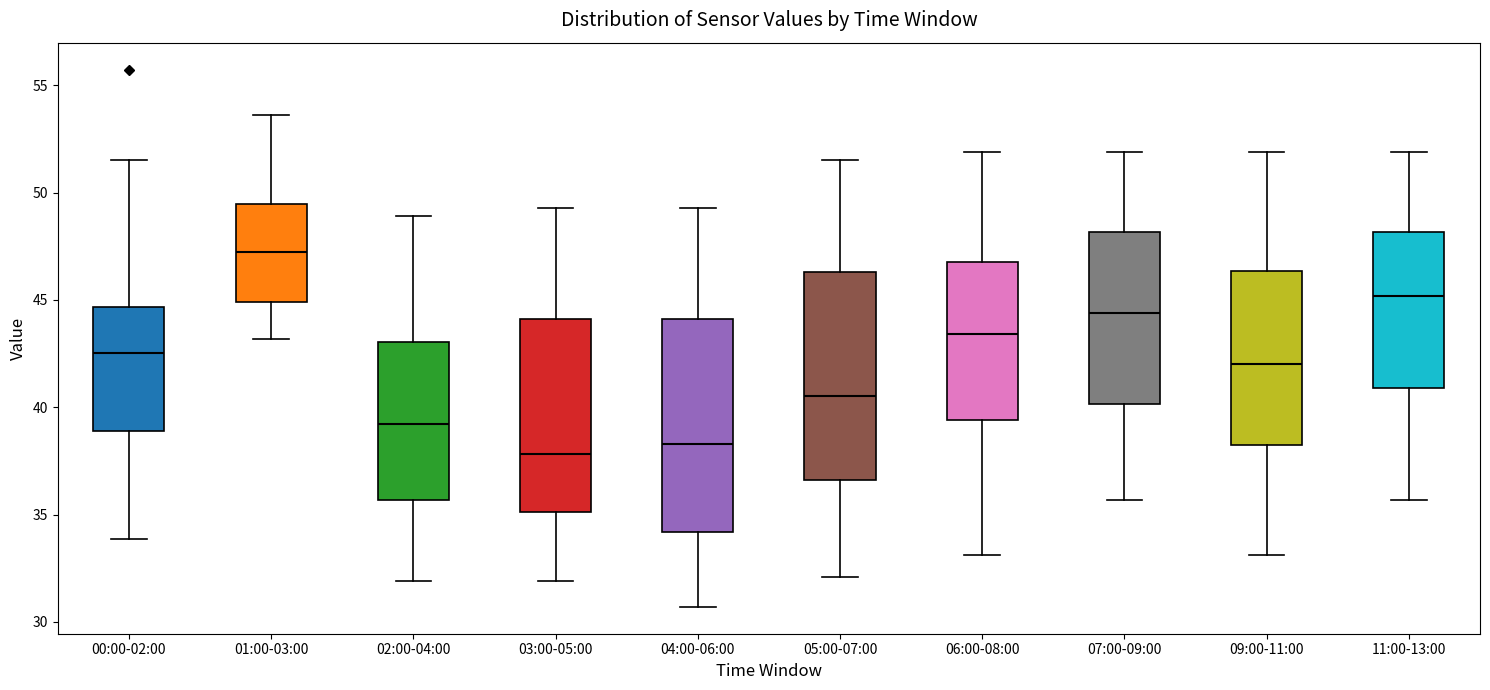

Which box's median line is the highest?

01:00-03:00